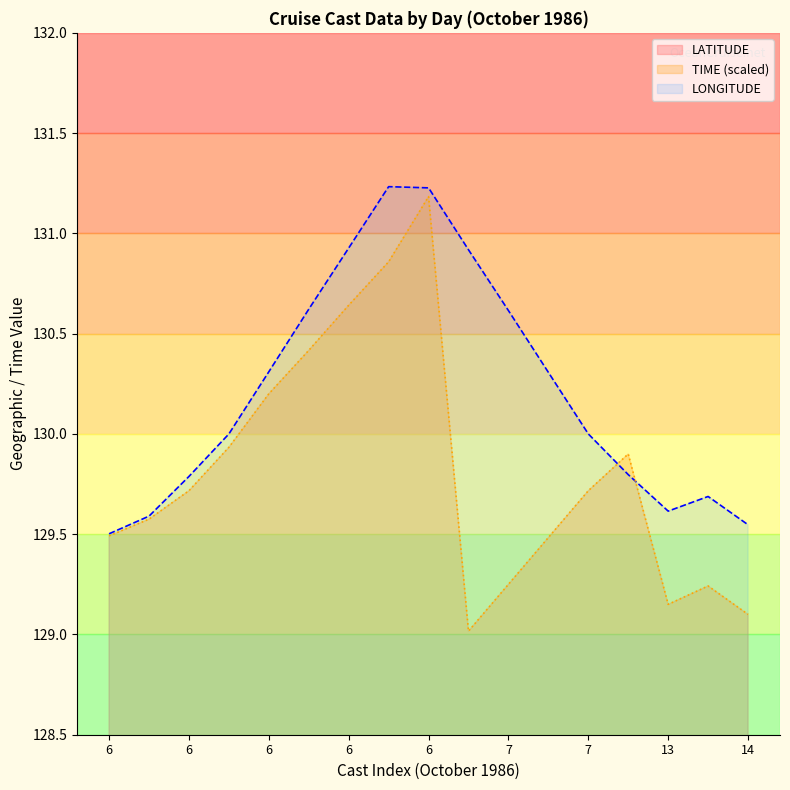

The LATITUDE series shows 12.9 at 7. True or false?

False